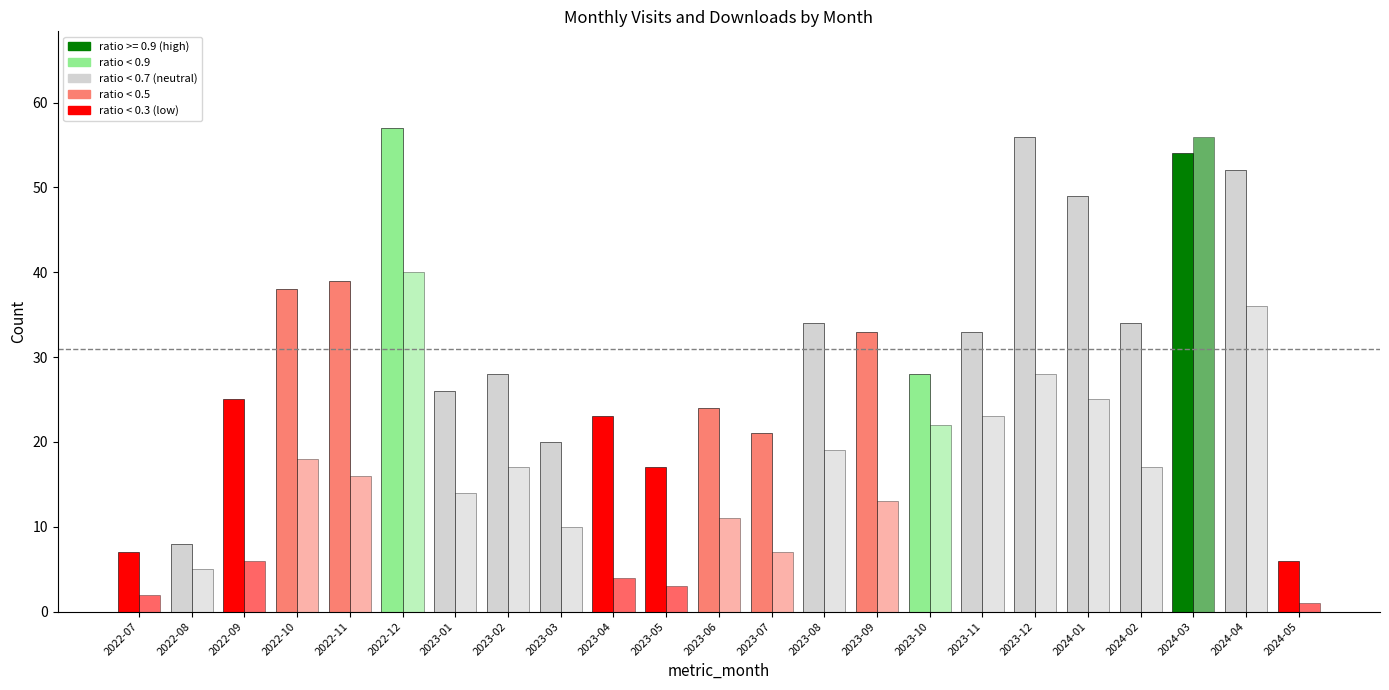

What is the spread (max minus min) of values at 2023-08?

15